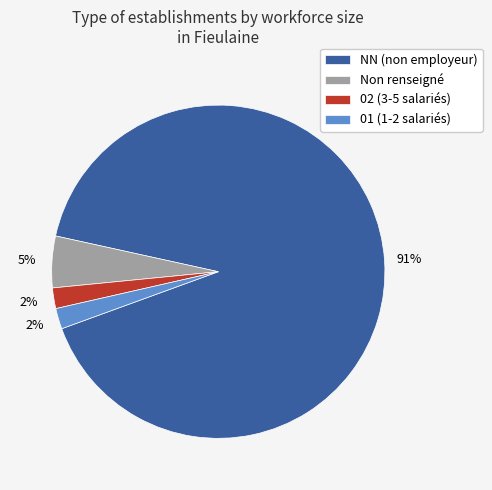

To the nearest percent, what portion does 02 (3-5 salariés) represent?

2%